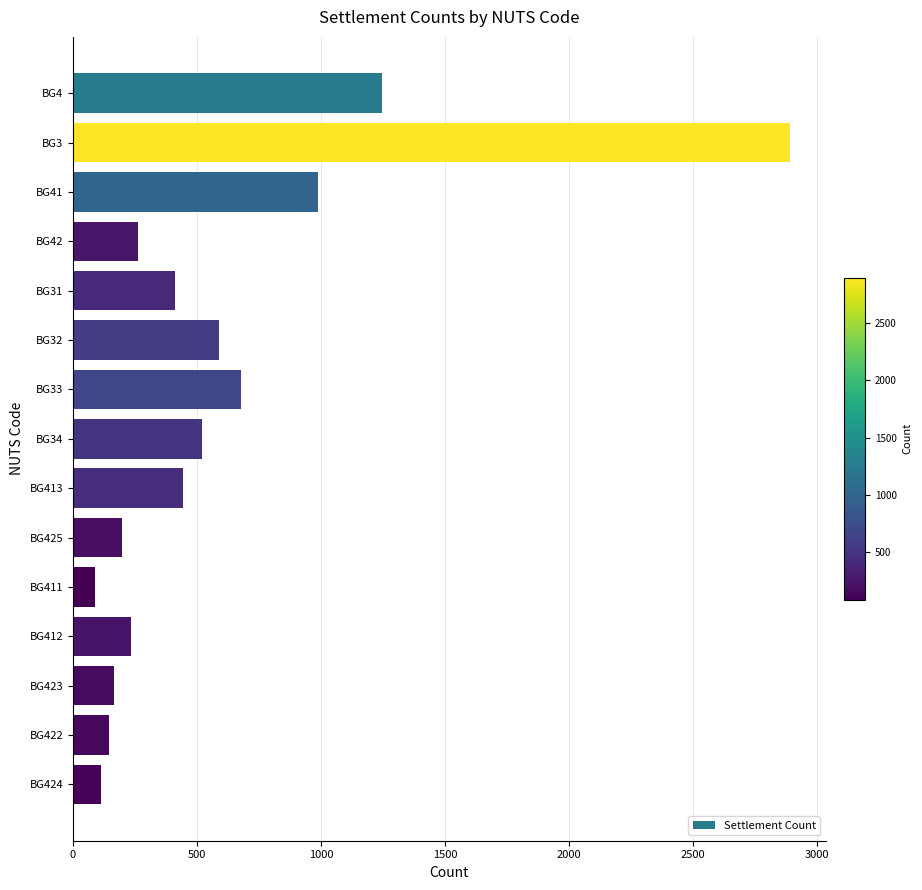

Is it true that the value at BG41 is 1319?

False